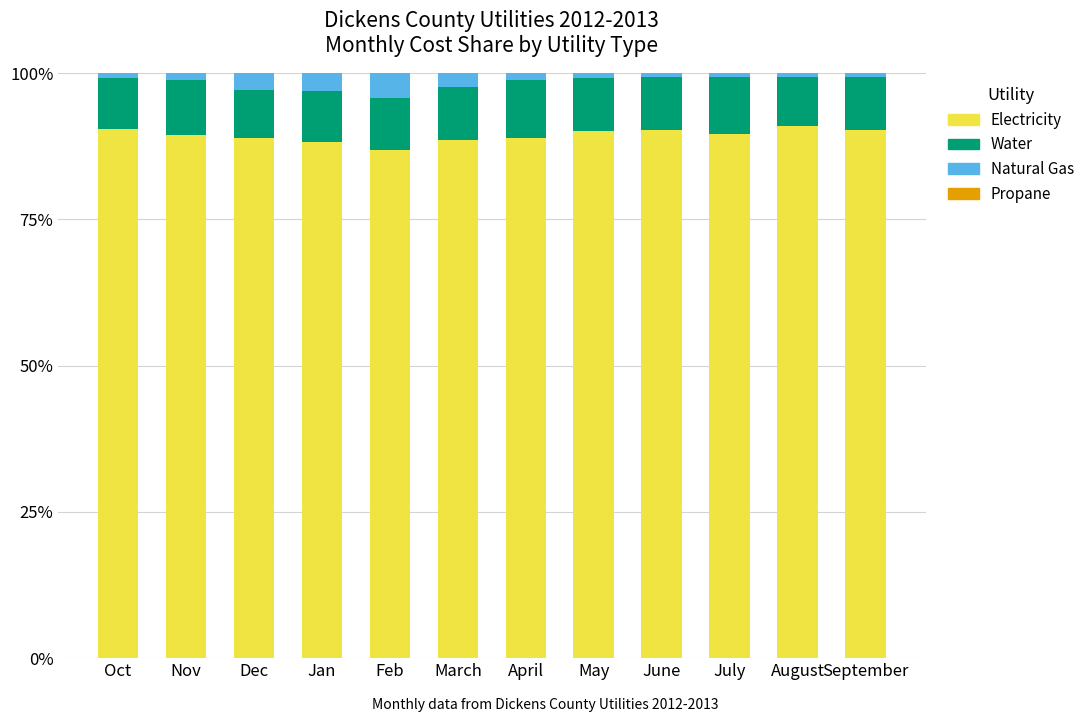

What is the total value across all series at Feb?

100.0